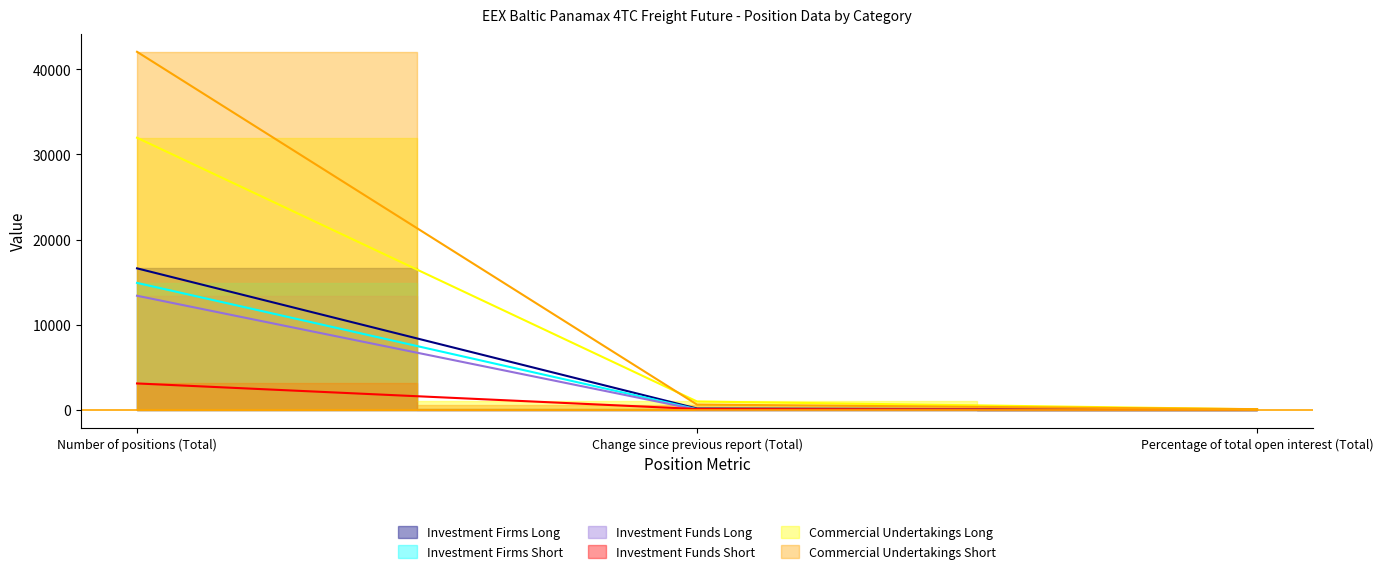

True or false: Commercial Undertakings Short has a value of 31962.8 at Number of positions (Total).

True